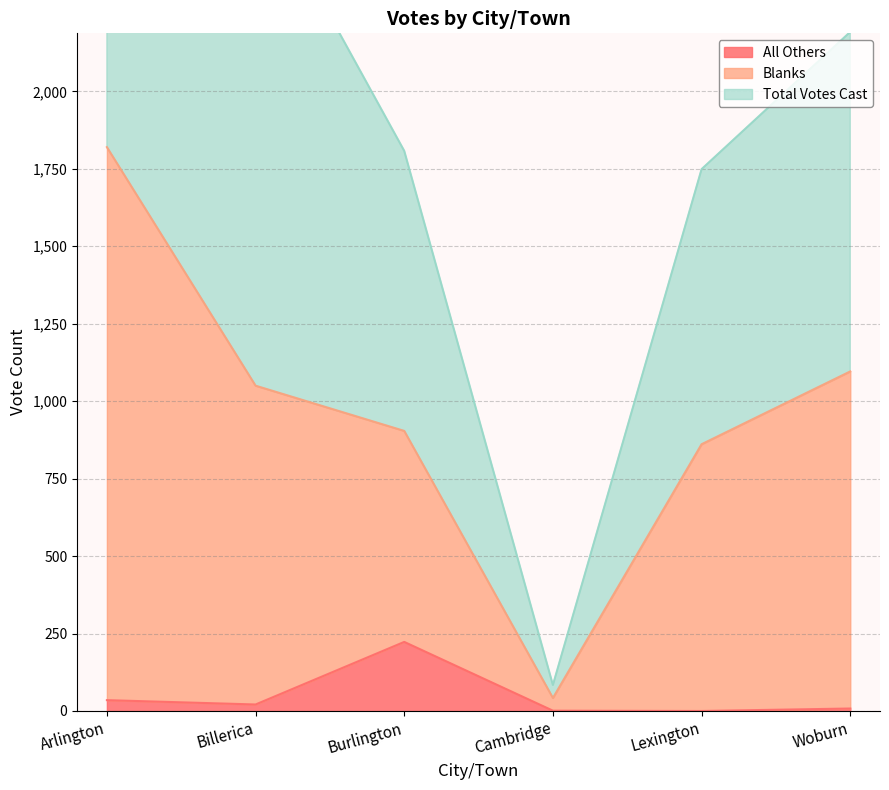

At how many categories does at least one series exceed 2945?

1